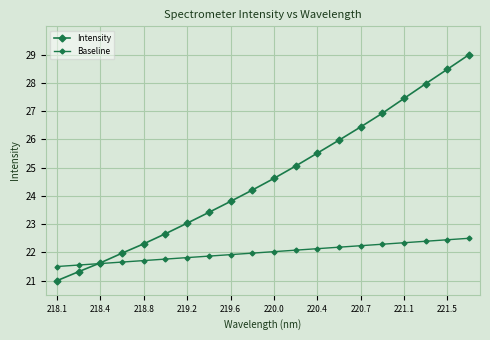

How many lines are shown in the chart?

2